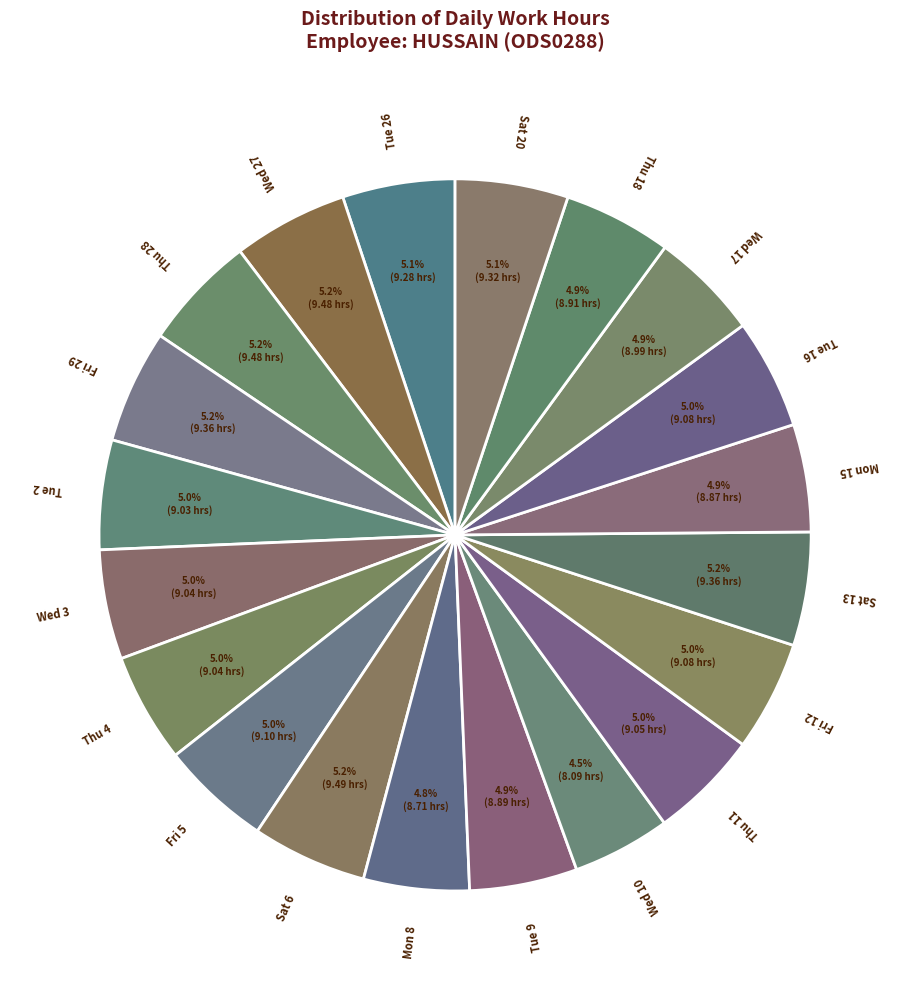

To the nearest percent, what percentage of the pie is Thu 18?

5%